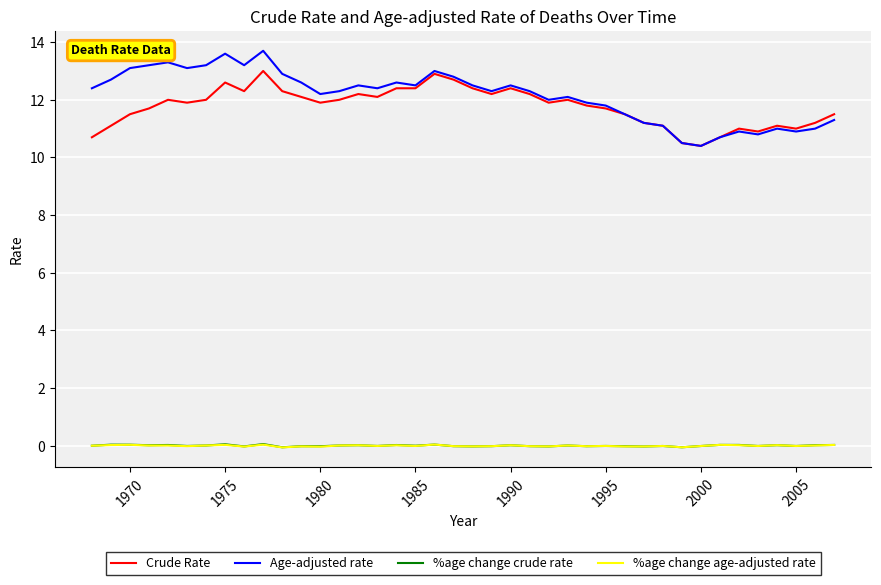

How many lines are shown in the chart?

4